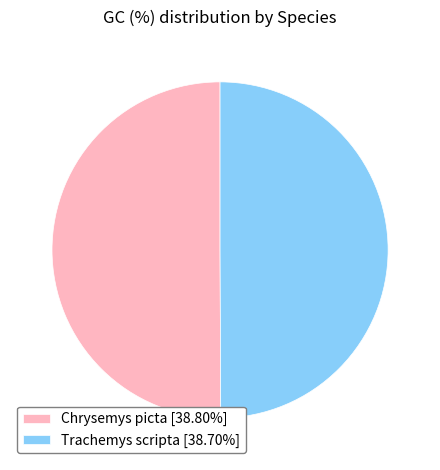

Approximately how many times larger is the value at Trachemys scripta [38.70%] compared to Chrysemys picta [38.80%]?

1.0